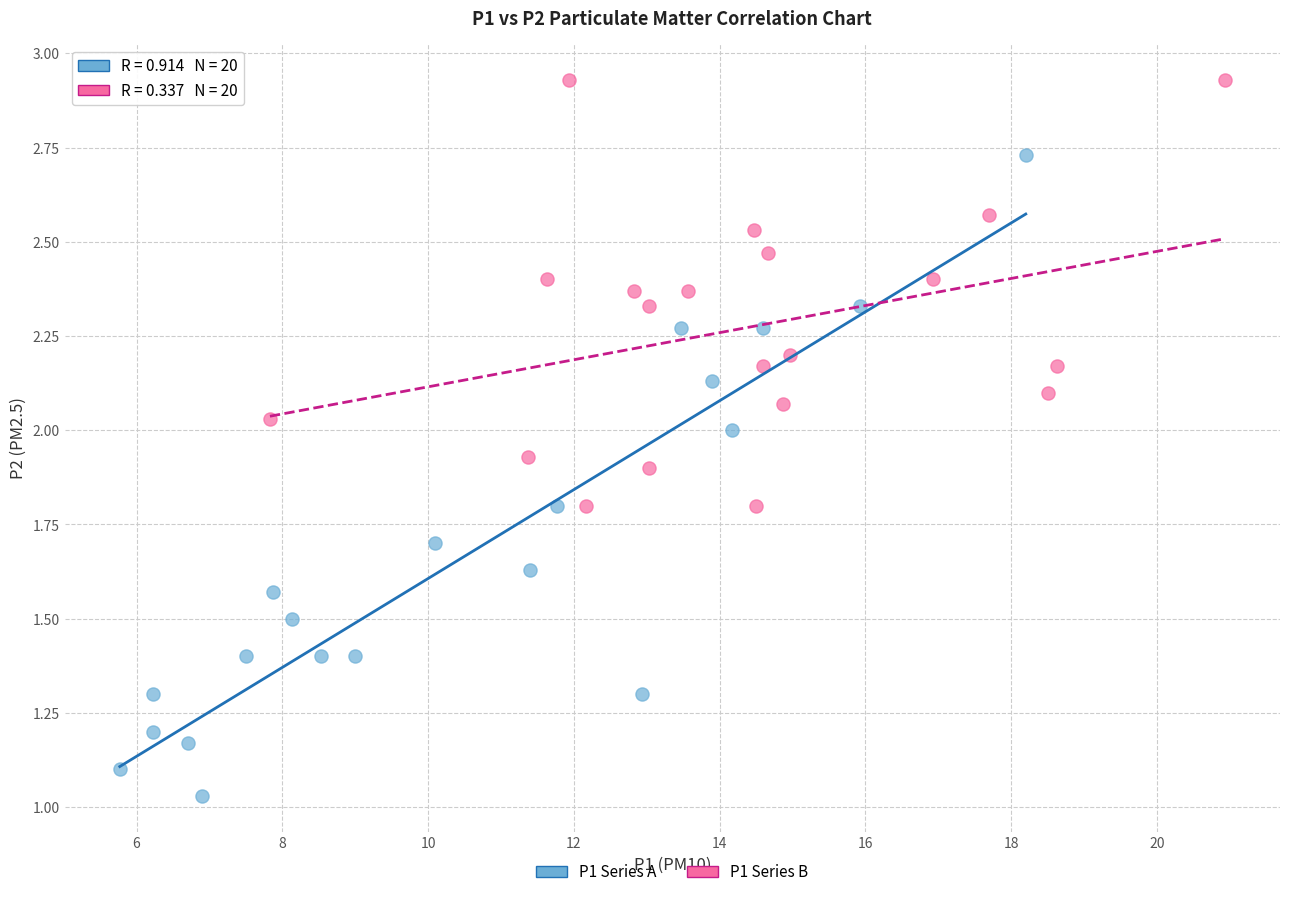

Which series reaches the minimum Y coordinate?

P1 Series A